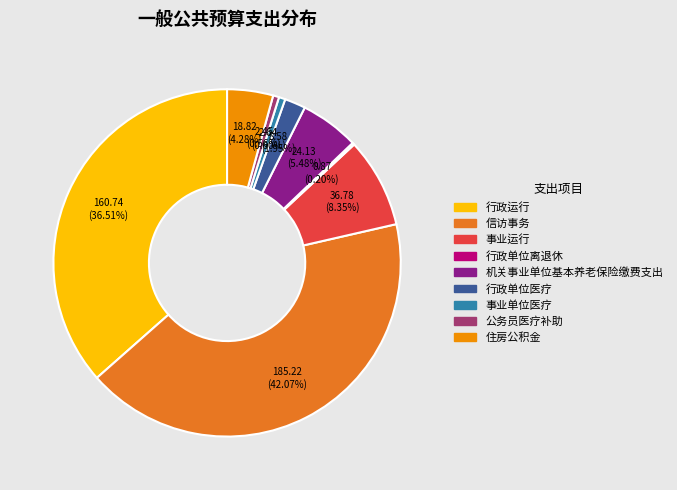

To the nearest percent, what is the average slice percentage?

11%